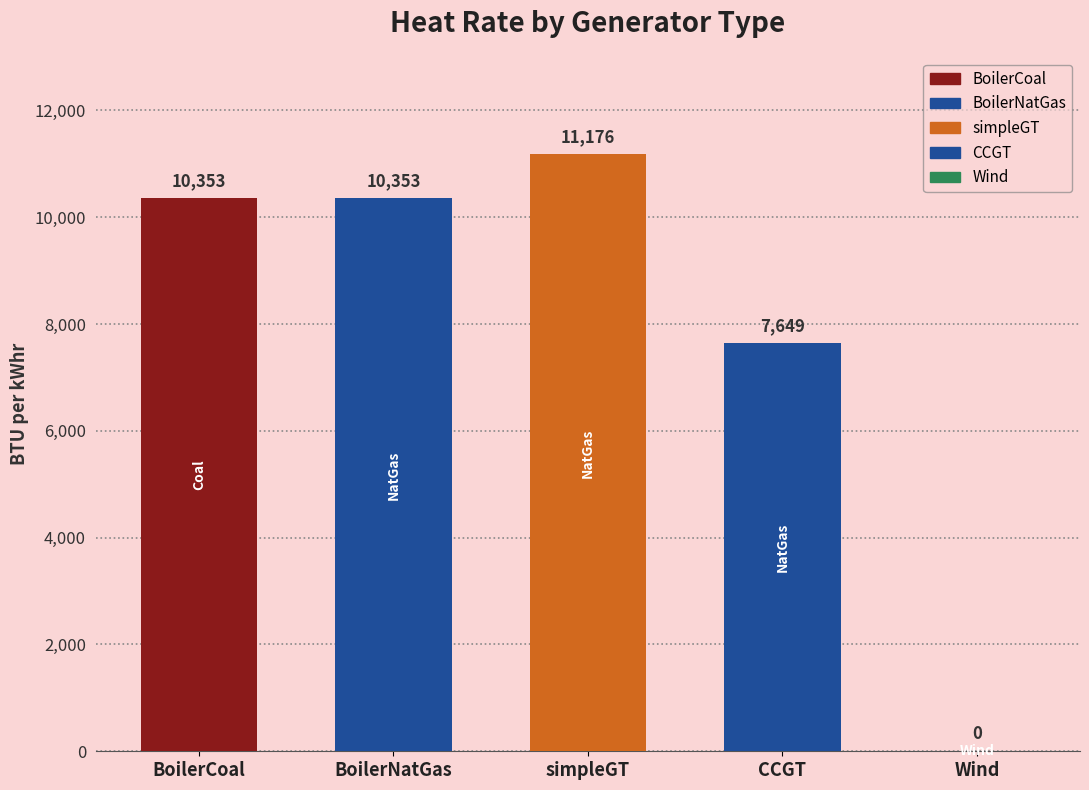

Read the value at BoilerNatGas, to the nearest 10.

10350